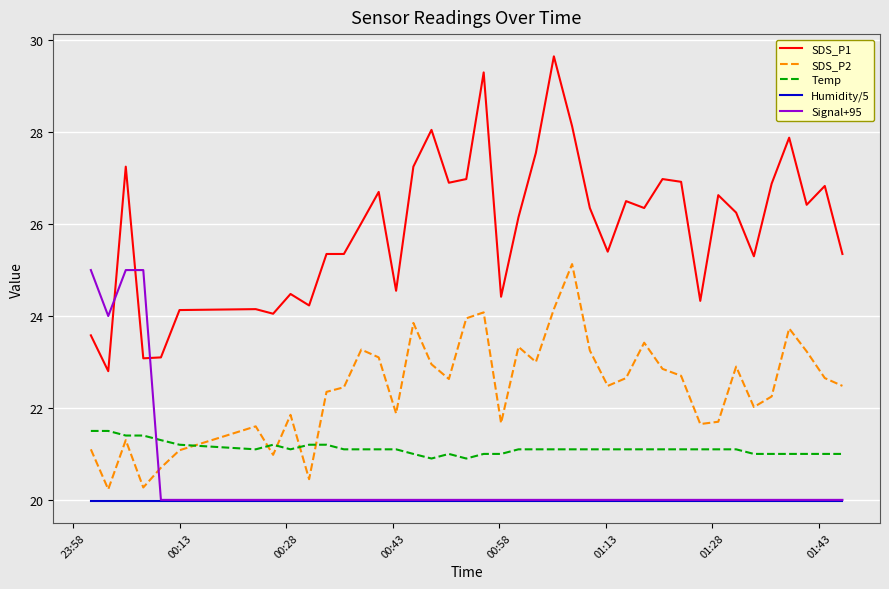

Which series has the widest spread of values?

SDS_P1